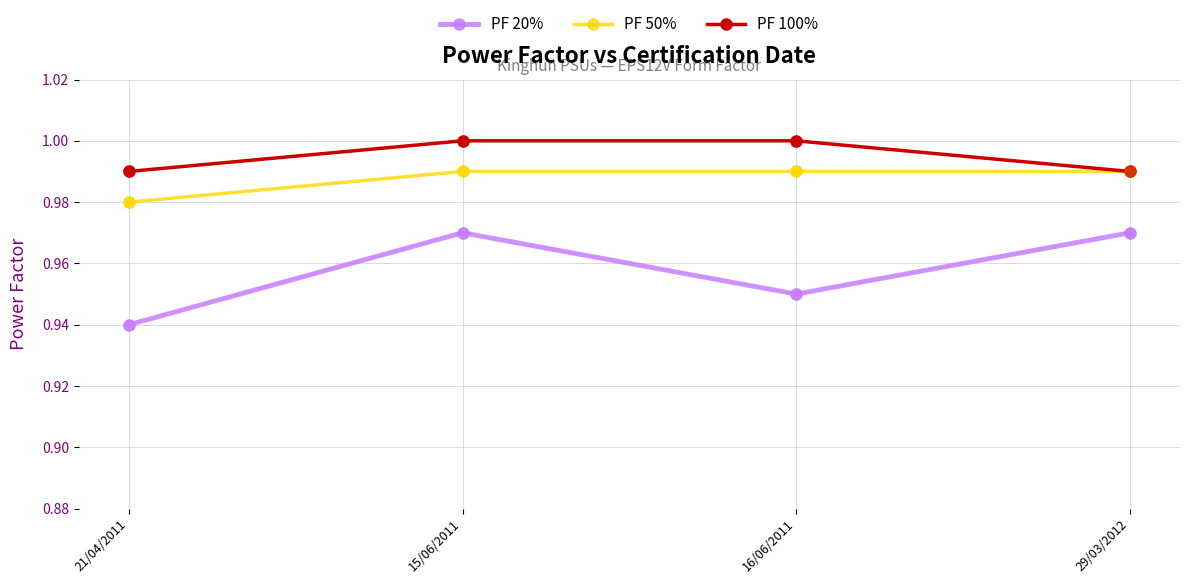

Is the value of PF 50% at 29/03/2012 greater than the value of PF 20% at 21/04/2011?

Yes